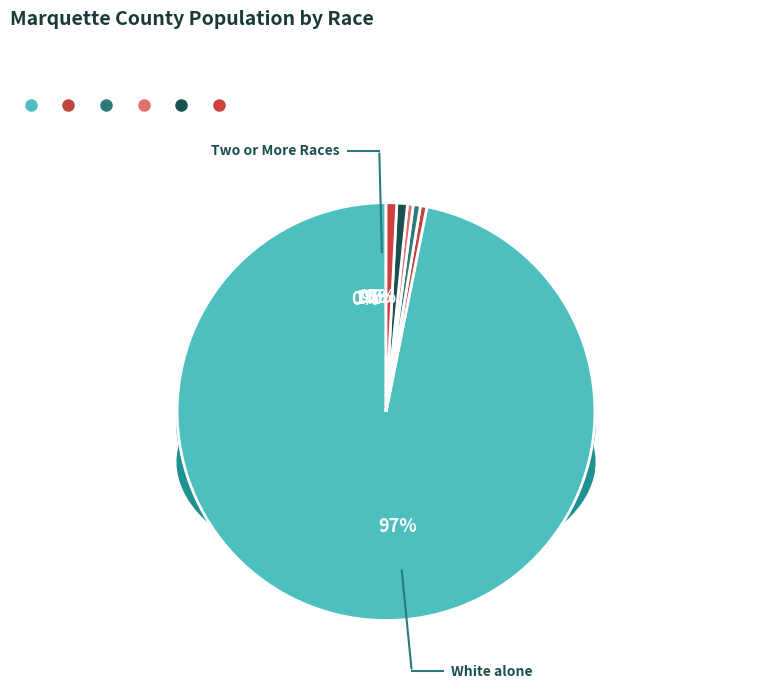

To the nearest percent, what percentage of the pie is American Indian and Alaska Native?

1%